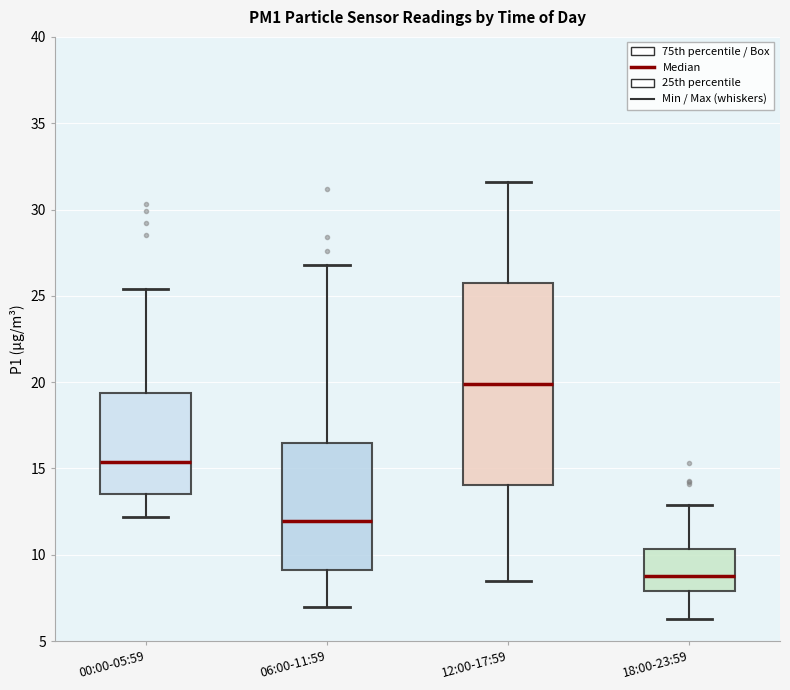

Reading left to right, read every box against the y-axis: the position of its median line, the range the box covers, and the ends of its whiskers. The values are not printed on the chart, so give them approximately, as read against the axis.

00:00-05:59: median 15.5, box 13.5 to 19.5, whiskers 12.0 to 25.5
06:00-11:59: median 12.0, box 9.0 to 16.5, whiskers 7.0 to 27.0
12:00-17:59: median 20.0, box 14.0 to 26.0, whiskers 8.5 to 31.5
18:00-23:59: median 9.0, box 8.0 to 10.5, whiskers 6.5 to 13.0